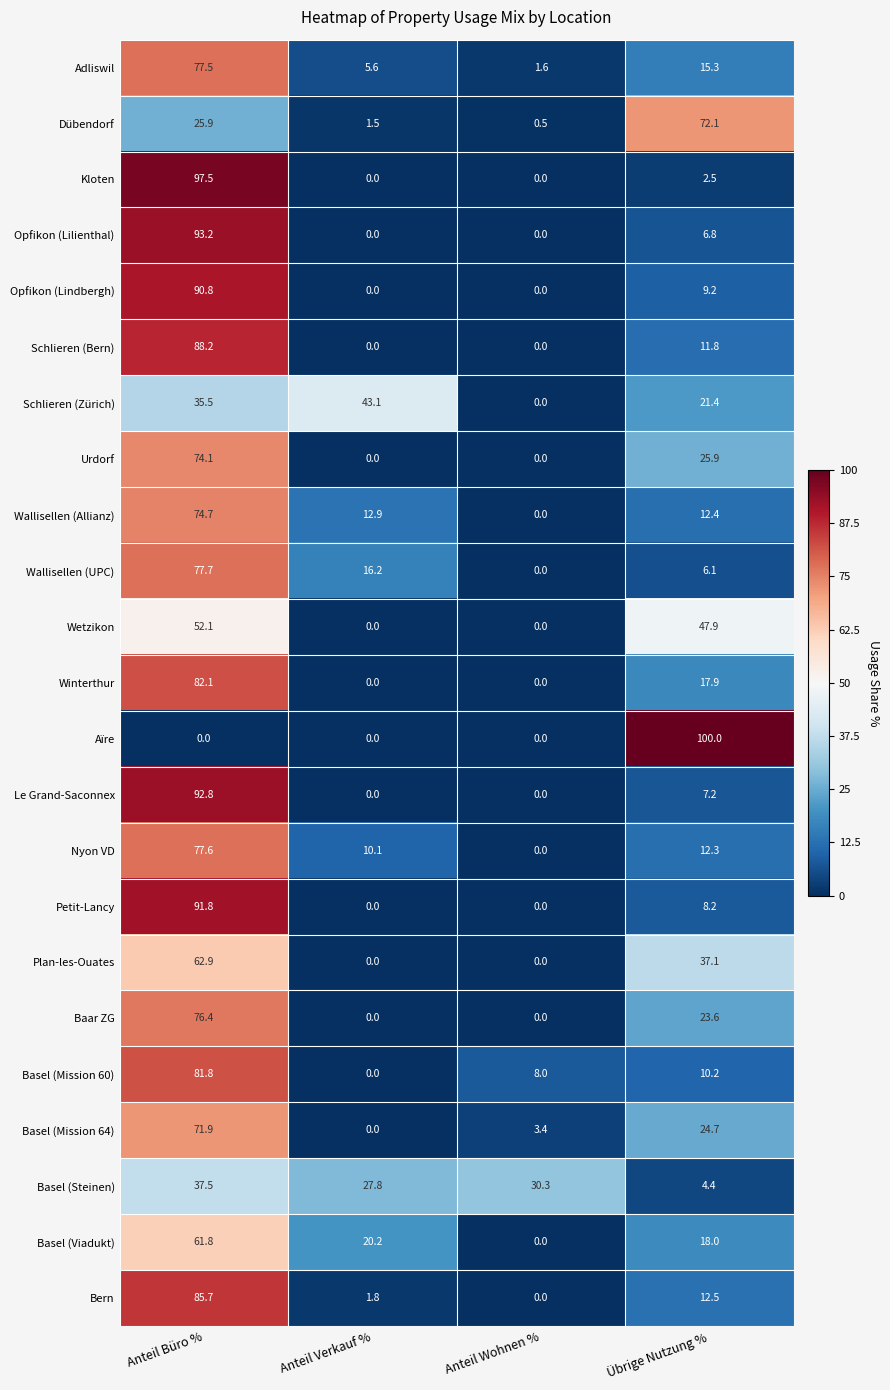

Where is Kloten nearest to the value 48?

Übrige Nutzung %